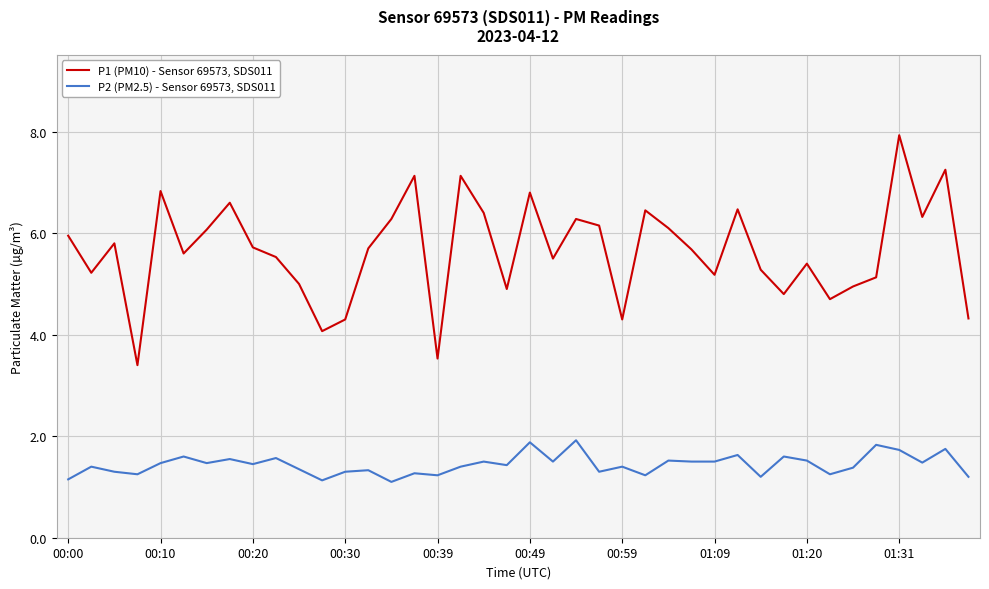

What is the minimum value for P2 (PM2.5) - Sensor 69573, SDS011?

1.1